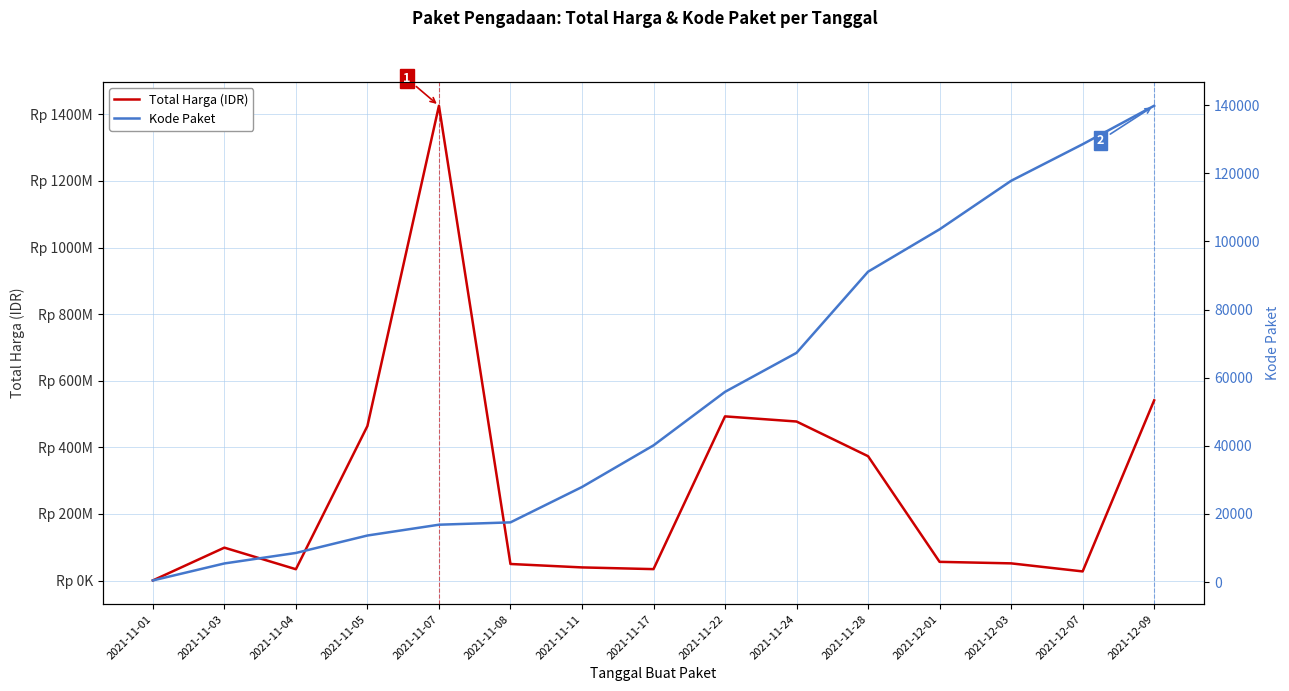

How many lines are shown in the chart?

2